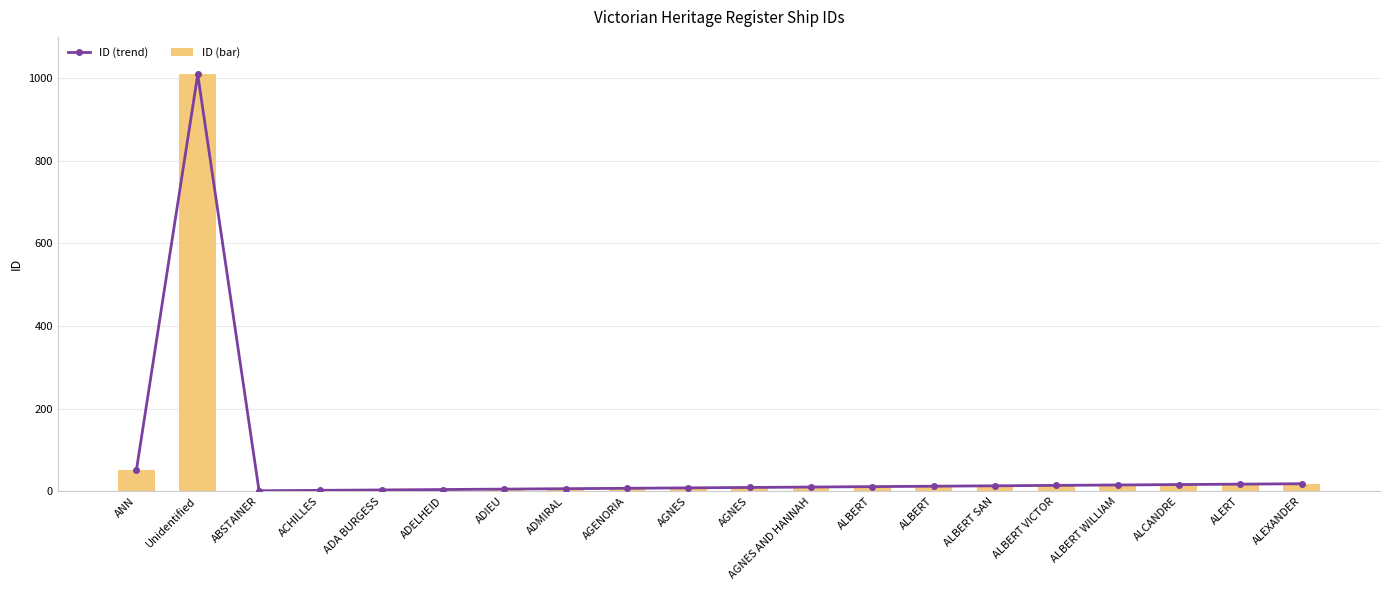

Reading left to right, what are all the values shown in this chart?

ID (trend): ANN=51	Unidentified=1009	ABSTAINER=1	ACHILLES=2	ADA BURGESS=3	ADELHEID=4	ADIEU=5	ADMIRAL=6	AGENORIA=7	AGNES=8	AGNES=9	AGNES AND HANNAH=10	ALBERT=11	ALBERT=12	ALBERT SAN=13	ALBERT VICTOR=14	ALBERT WILLIAM=15	ALCANDRE=16	ALERT=17	ALEXANDER=18
ID (bar): ANN=51	Unidentified=1009	ABSTAINER=1	ACHILLES=2	ADA BURGESS=3	ADELHEID=4	ADIEU=5	ADMIRAL=6	AGENORIA=7	AGNES=8	AGNES=9	AGNES AND HANNAH=10	ALBERT=11	ALBERT=12	ALBERT SAN=13	ALBERT VICTOR=14	ALBERT WILLIAM=15	ALCANDRE=16	ALERT=17	ALEXANDER=18